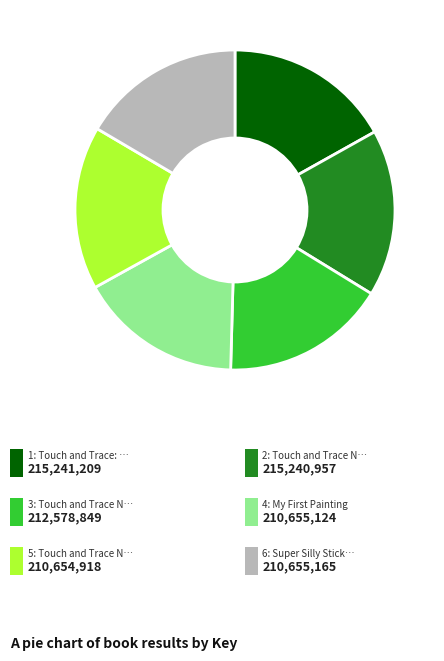

Is there any slice that represents more than half of the pie?

No